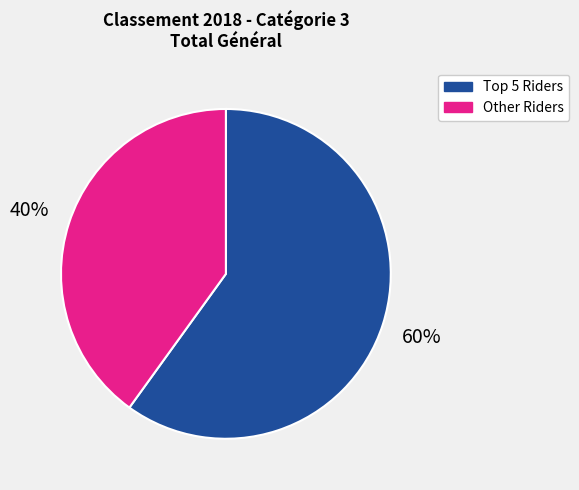

Count the number of slices in the pie.

2